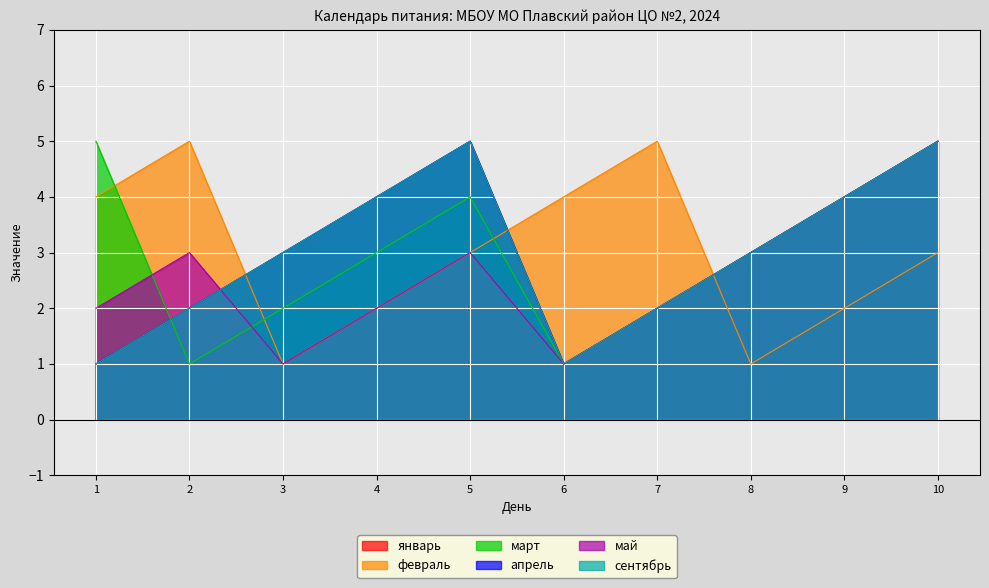

True or false: апрель and март intersect in this chart.

True